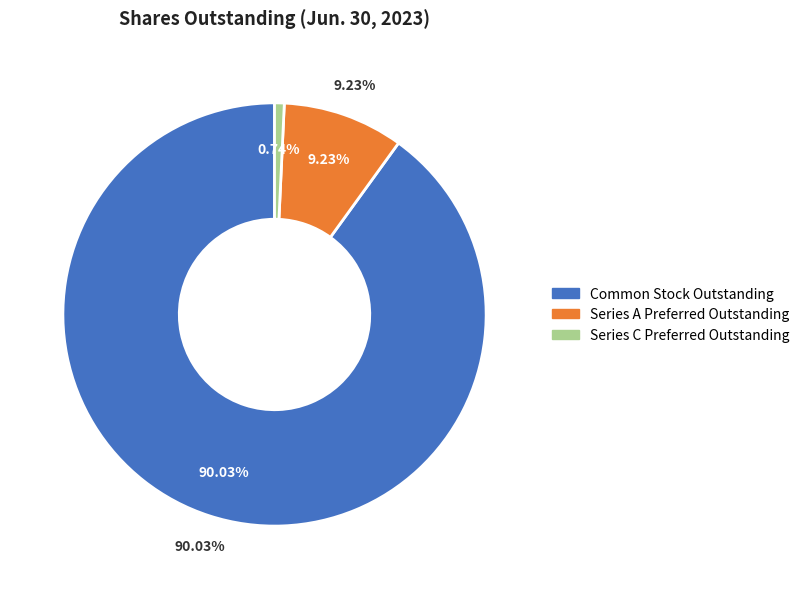

To the nearest percent, what is the difference between the largest and smallest slice percentages?

89%